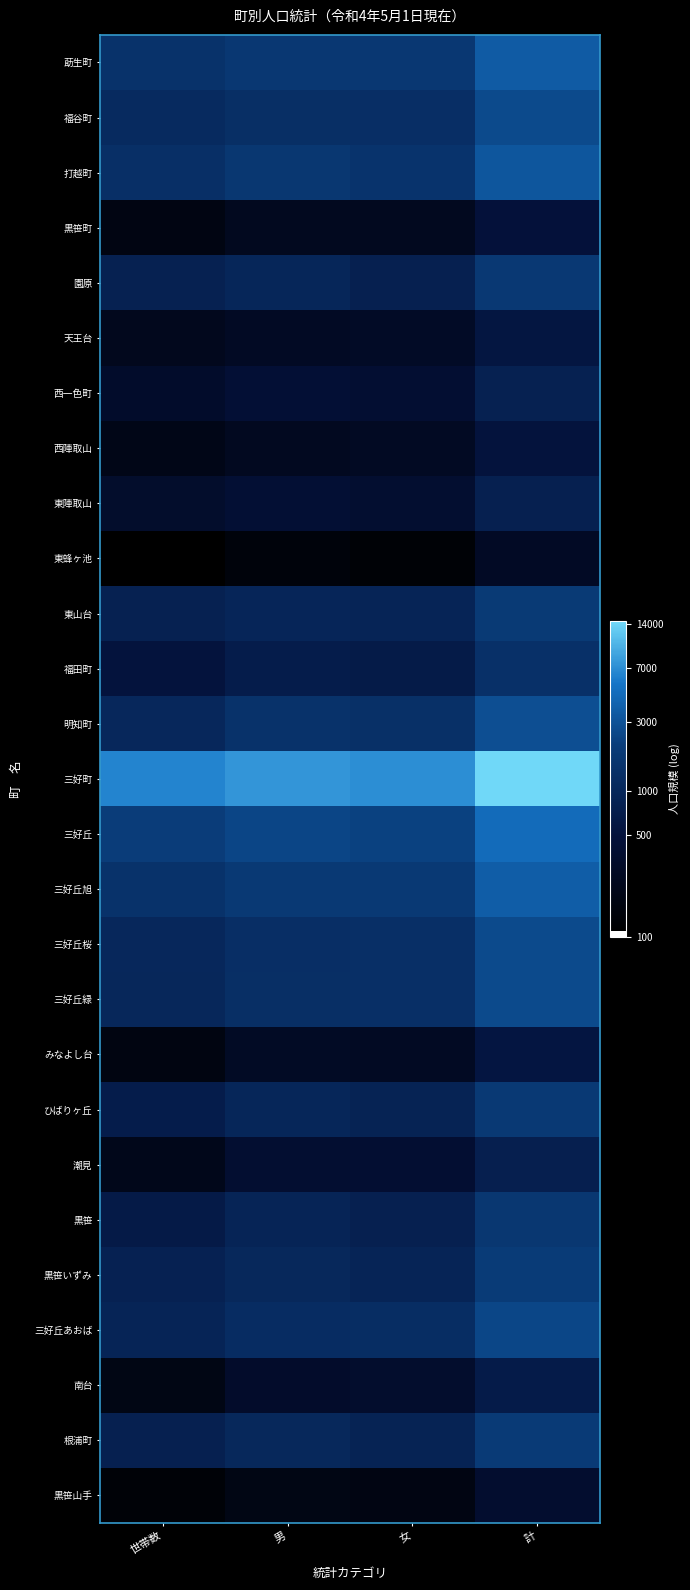

Between 世帯数 and 女, which is larger?

女